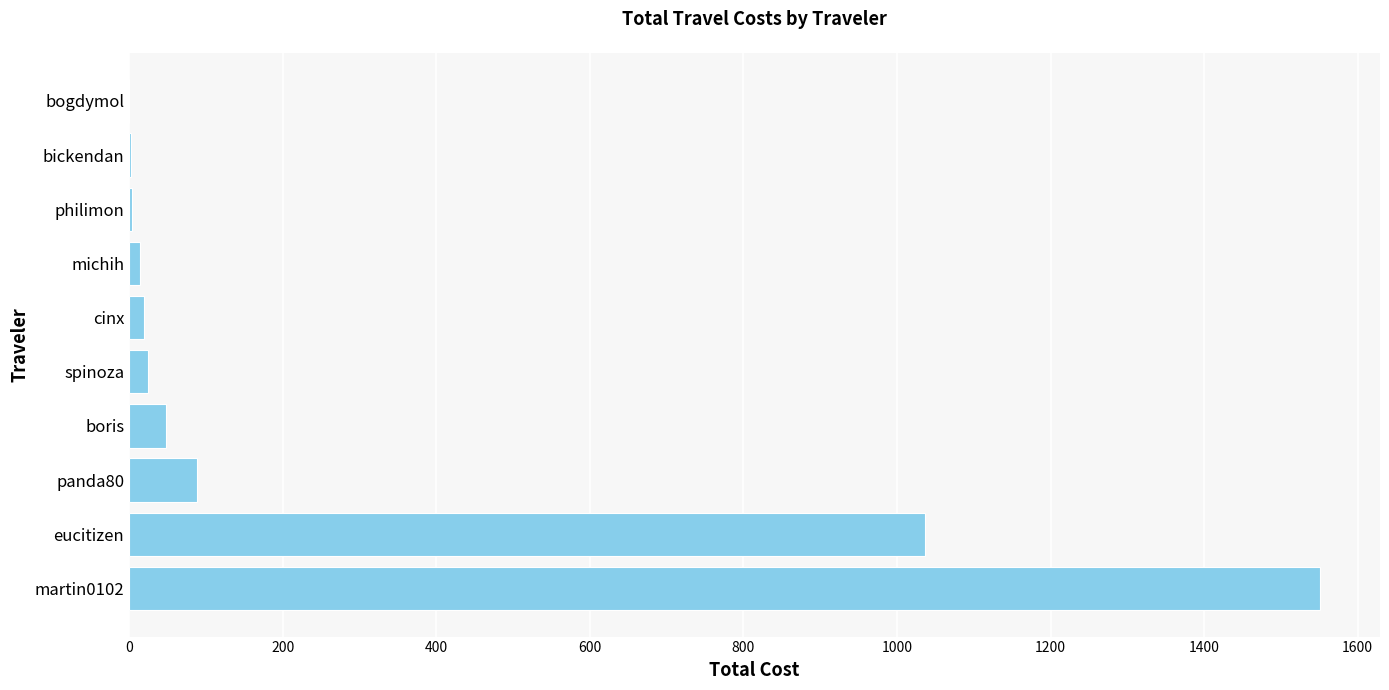

Where is the data nearest to the value 775?

eucitizen